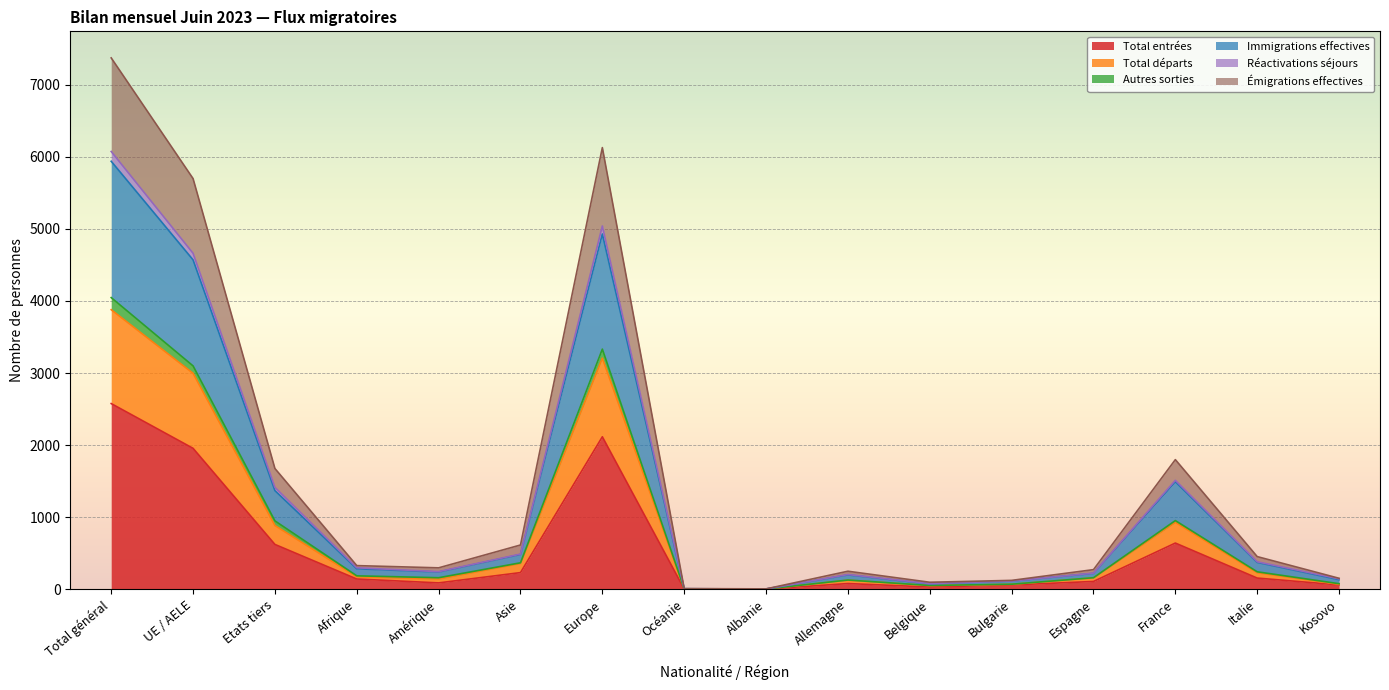

What is the label of the 12th point from the right?

Amérique